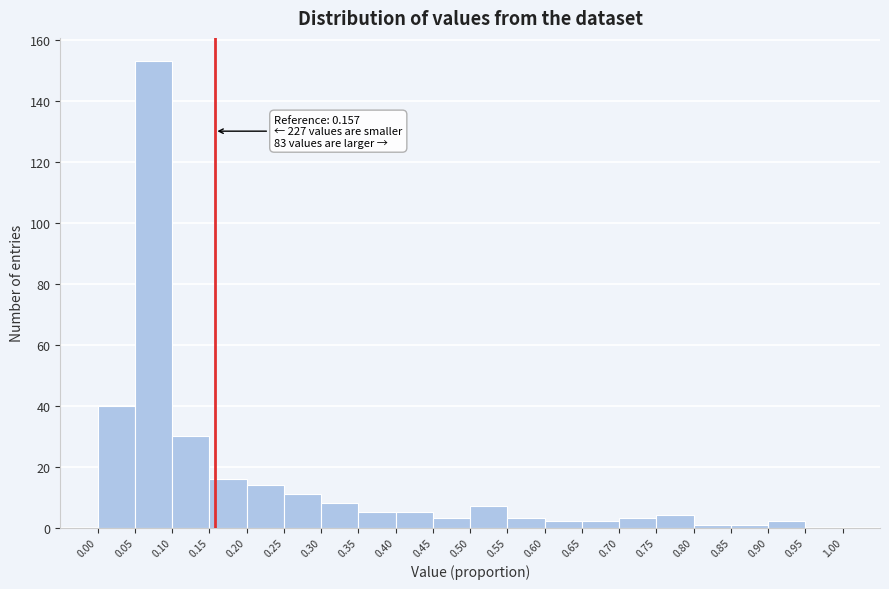

Over which range of the x-axis is the bar tallest?

0.05 to 0.10